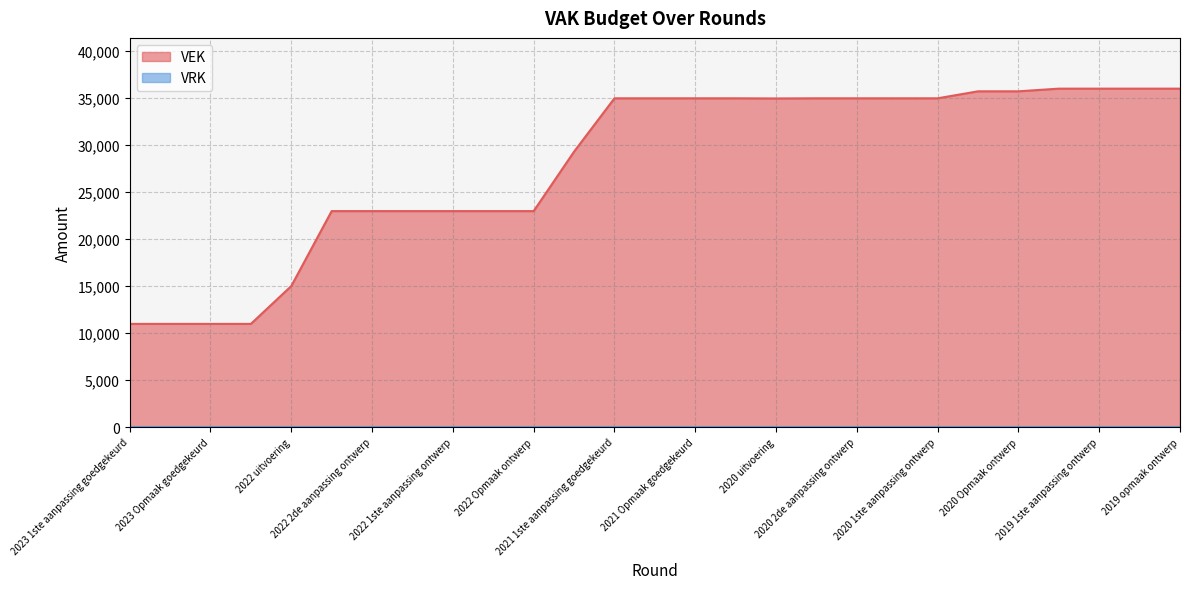

What is the greatest value displayed?

36000